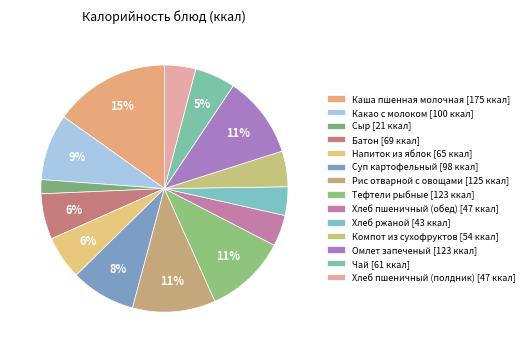

What is the smallest slice in the pie chart?

Сыр